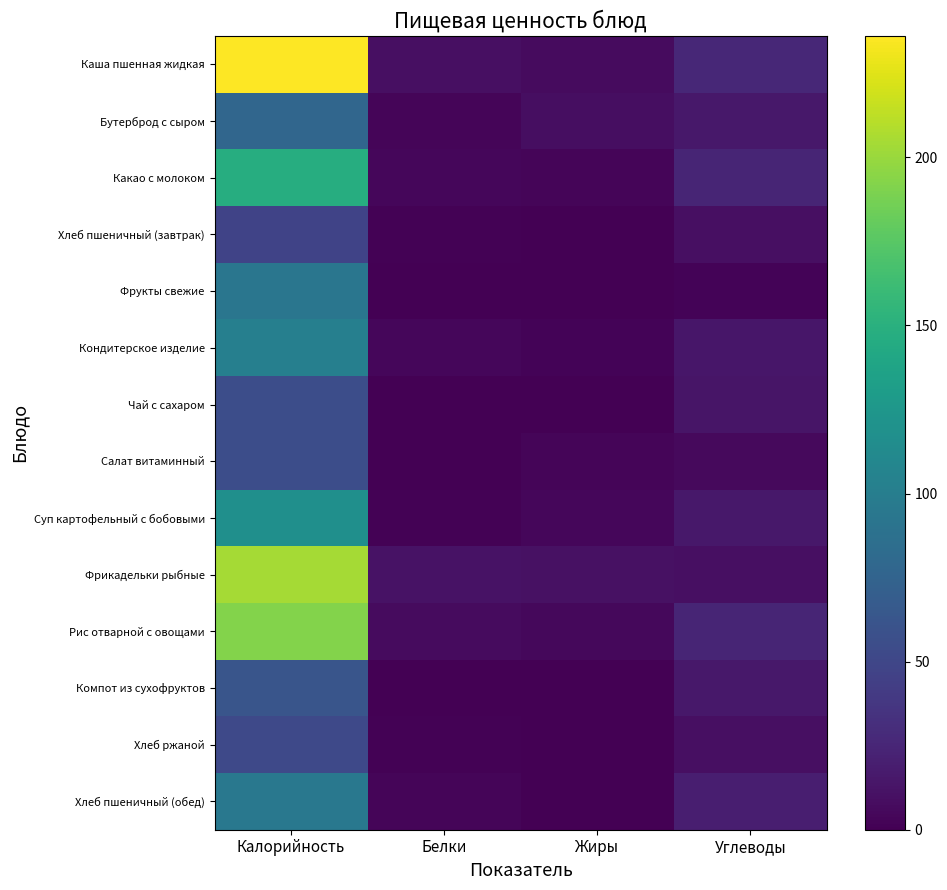

Reading left to right, extract all data points from this chart.

Каша пшенная жидкая: Калорийность=236.1	Белки=9.8	Жиры=7.1	Углеводы=26.3
Бутерброд с сыром: Калорийность=78.3	Белки=3.5	Жиры=8.8	Углеводы=15.1
Какао с молоком: Калорийность=146.8	Белки=3.8	Жиры=3.0	Углеводы=24.4
Хлеб пшеничный (завтрак): Калорийность=47.4	Белки=1.5	Жиры=0.1	Углеводы=10.0
Фрукты свежие: Калорийность=93.1	Белки=0.8	Жиры=0.2	Углеводы=2.2
Кондитерское изделие: Калорийность=102.3	Белки=3.8	Жиры=2.0	Углеводы=14.0
Чай с сахаром: Калорийность=55.9	Белки=0.3	Жиры=0.0	Углеводы=13.7
Салат витаминный: Калорийность=56.0	Белки=0.6	Жиры=3.6	Углеводы=6.3
Суп картофельный с бобовыми: Калорийность=117.7	Белки=1.4	Жиры=4.0	Углеводы=15.1
Фрикадельки рыбные: Калорийность=204.2	Белки=11.7	Жиры=10.5	Углеводы=9.9
Рис отварной с овощами: Калорийность=192.1	Белки=6.6	Жиры=5.4	Углеводы=24.6
Компот из сухофруктов: Калорийность=61.9	Белки=0.0	Жиры=0.0	Углеводы=15.5
Хлеб ржаной: Калорийность=51.8	Белки=1.3	Жиры=0.2	Углеводы=9.6
Хлеб пшеничный (обед): Калорийность=94.7	Белки=3.1	Жиры=0.3	Углеводы=20.1